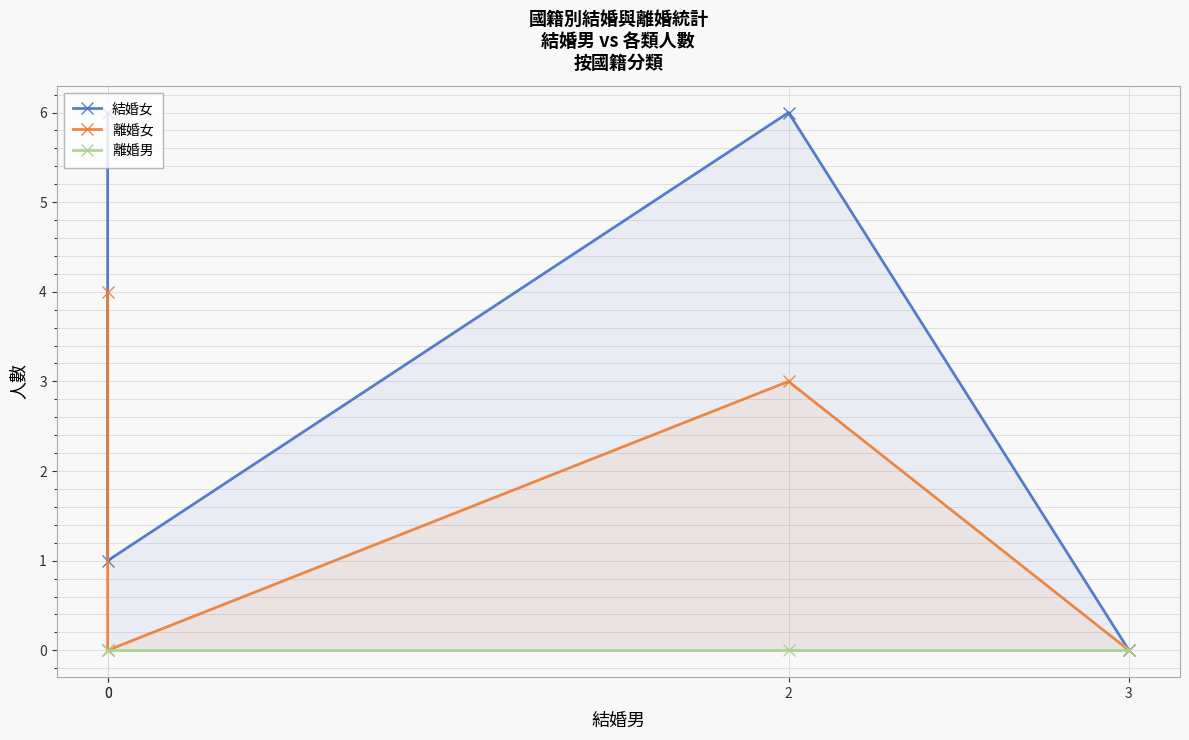

List the series in order of their peak value, highest first.

結婚女, 離婚女, 離婚男